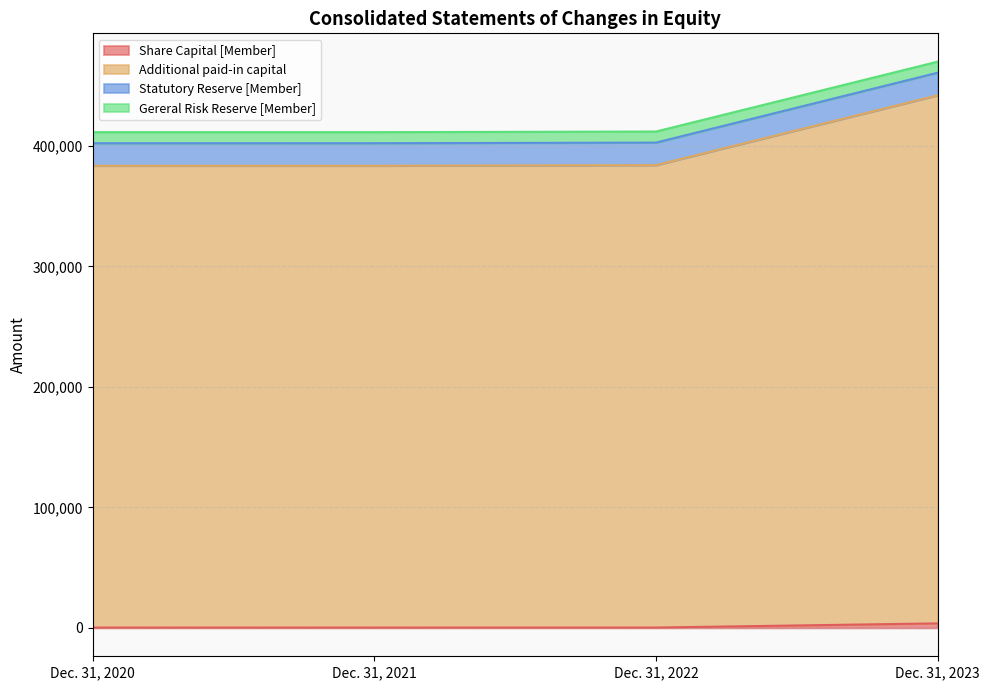

What is the difference between the maximum and second lowest values in the Additional paid-in capital series?

58503